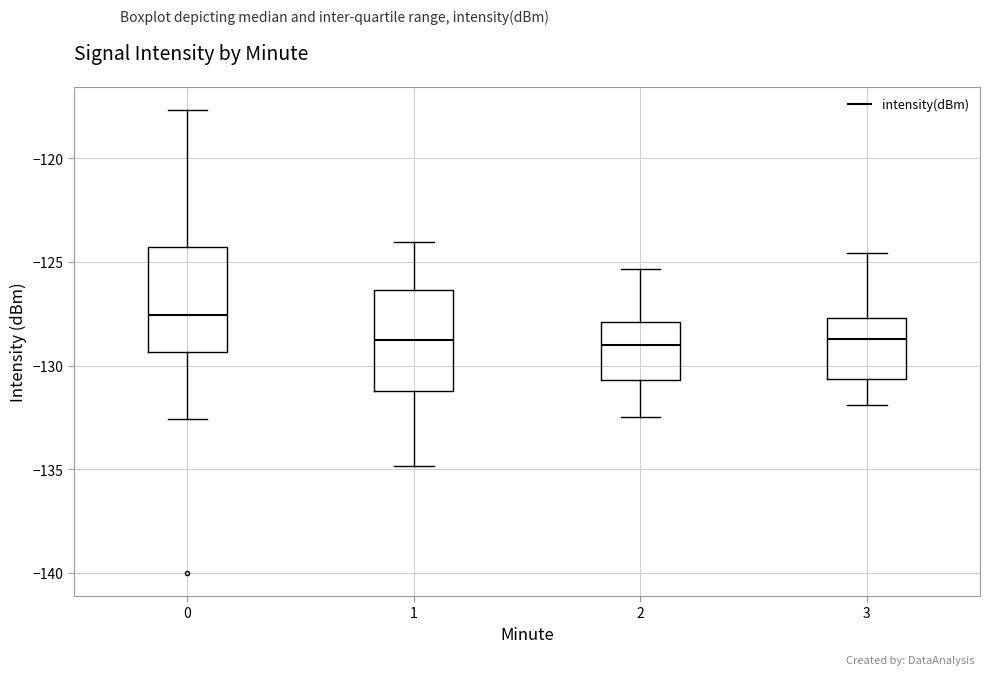

Reading left to right, transcribe this box plot: for each box, give where its median line is, the range the box spans, and where its two whiskers end, as read against the y-axis. The values are not printed on the chart, so give them approximately, as read against the axis.

0: median -127.5, box -129.5 to -124.5, whiskers -132.5 to -117.5
1: median -129.0, box -131.0 to -126.5, whiskers -135.0 to -124.0
2: median -129.0, box -130.5 to -128.0, whiskers -132.5 to -125.5
3: median -128.5, box -130.5 to -127.5, whiskers -132.0 to -124.5